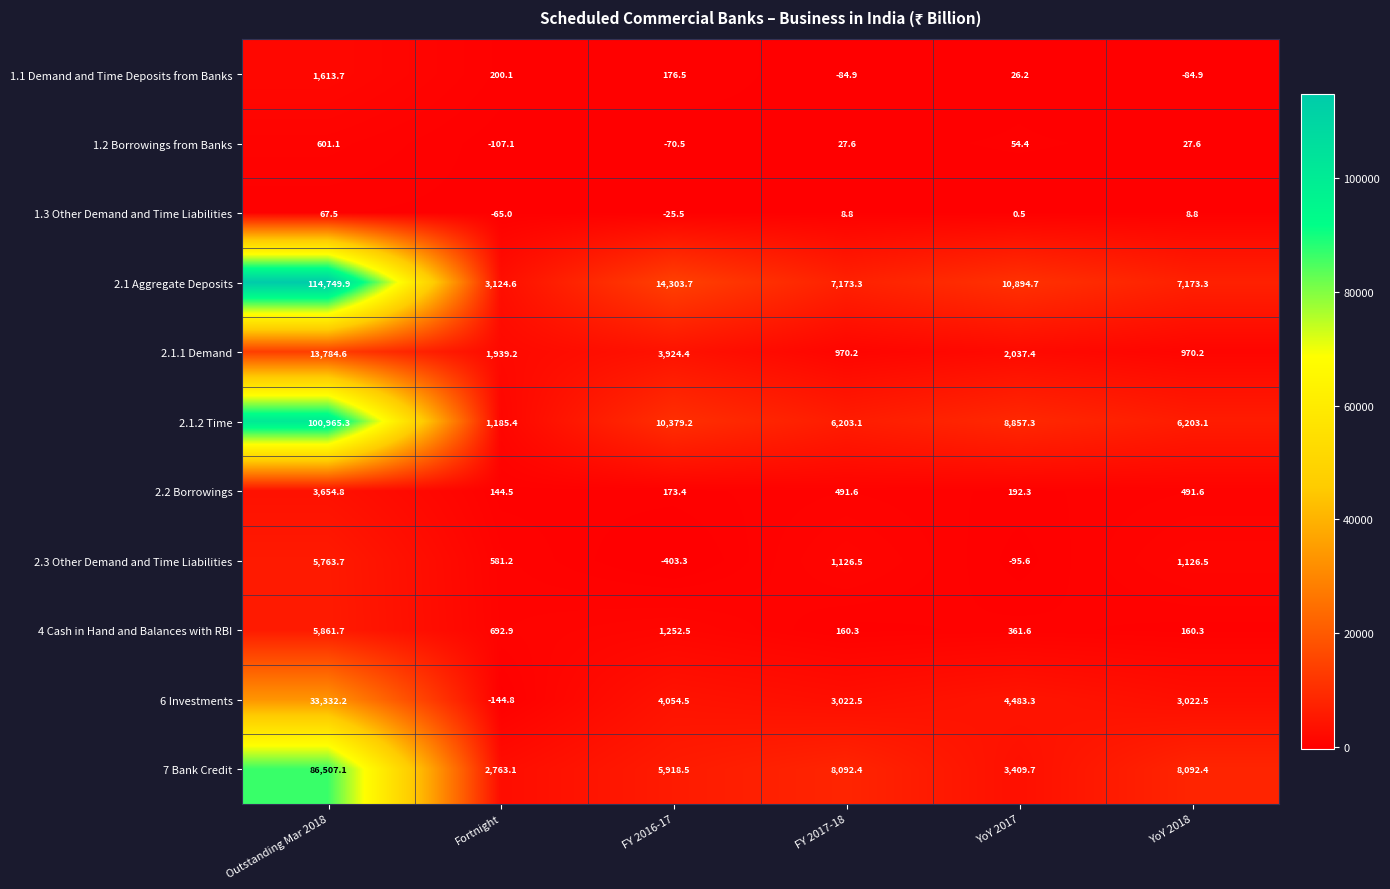

What is the minimum value shown in the chart?

-403.3